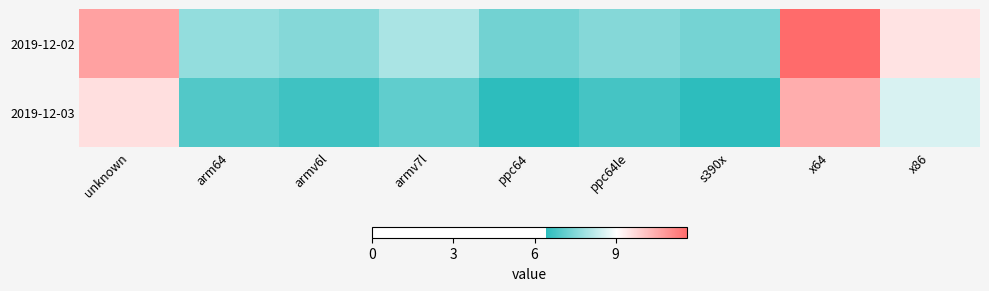

How many categories are shown in the chart?

9